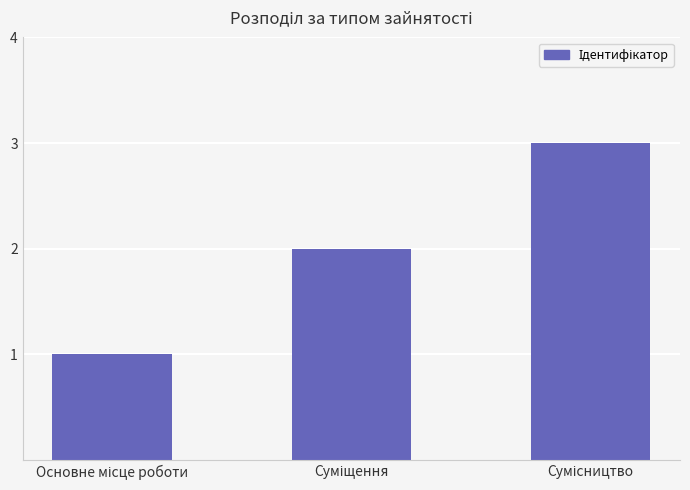

How many bars are there in total?

3